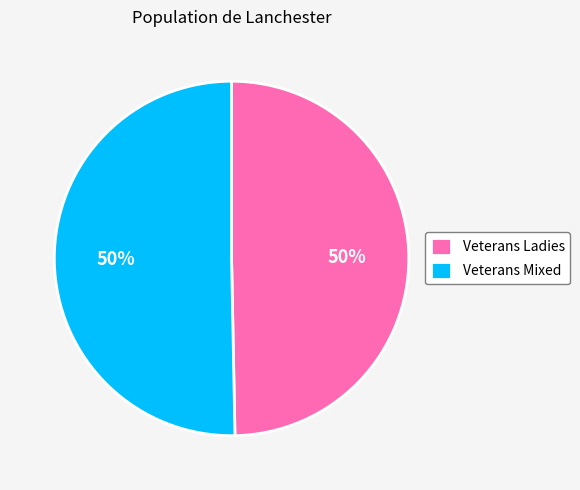

What percentage is the Veterans Ladies slice, to the nearest percent?

50%